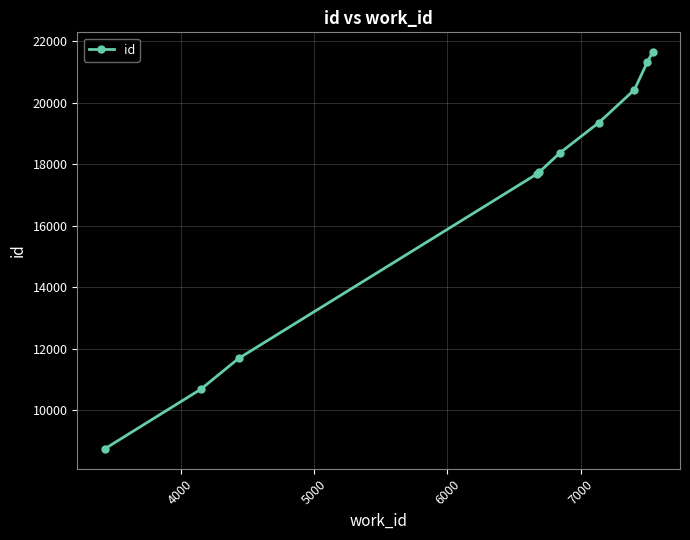

Reading right to left, list all the values displayed in this chart.

21651	21317	20429	19361	18372	17752	17679	11684	10680	8739